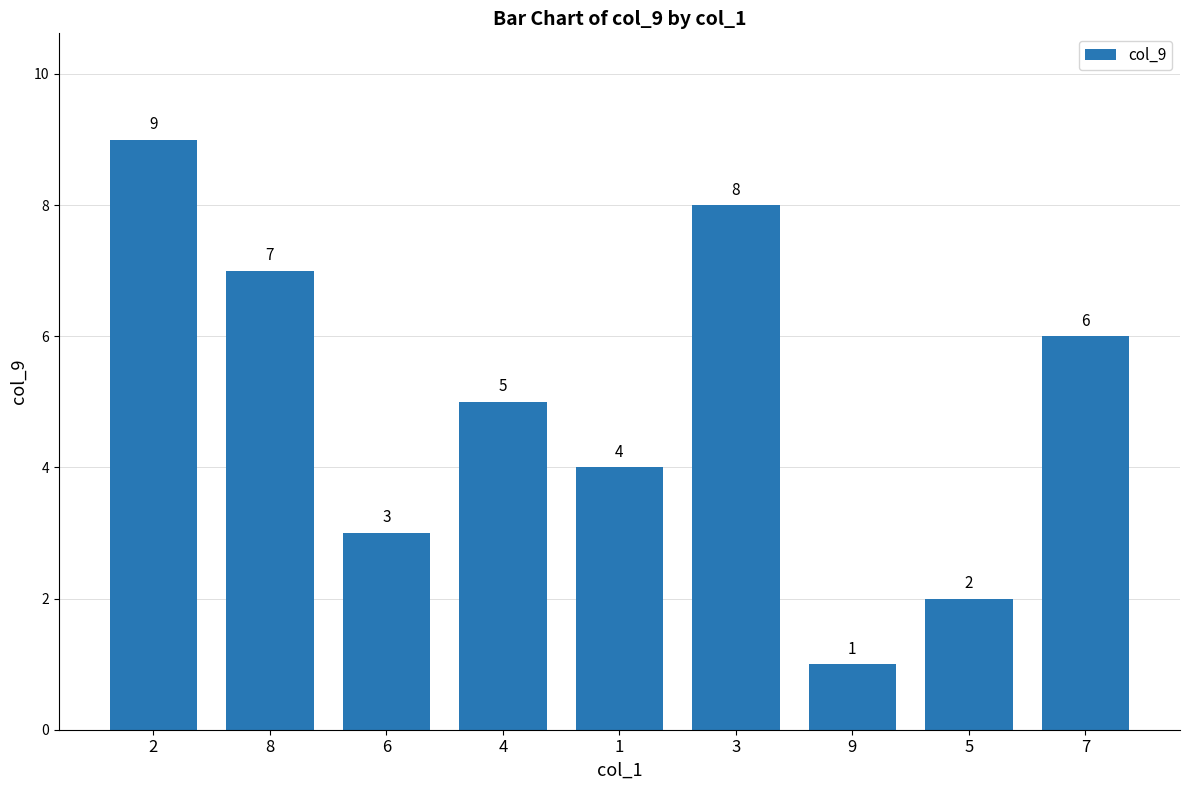

At which category does the chart reach its peak across all series?

2